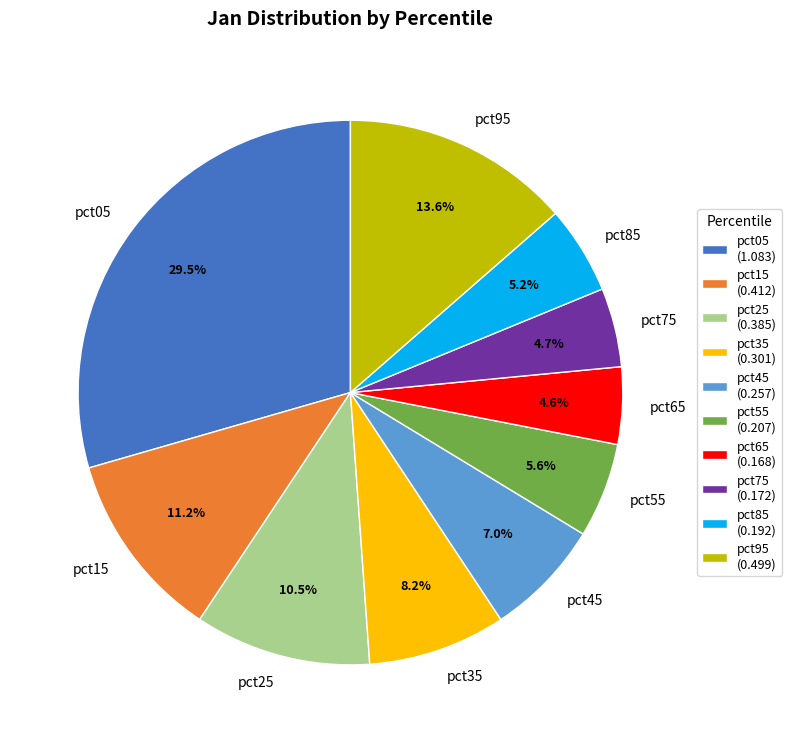

The pct85 slice represents 5% of the pie. True or false?

True